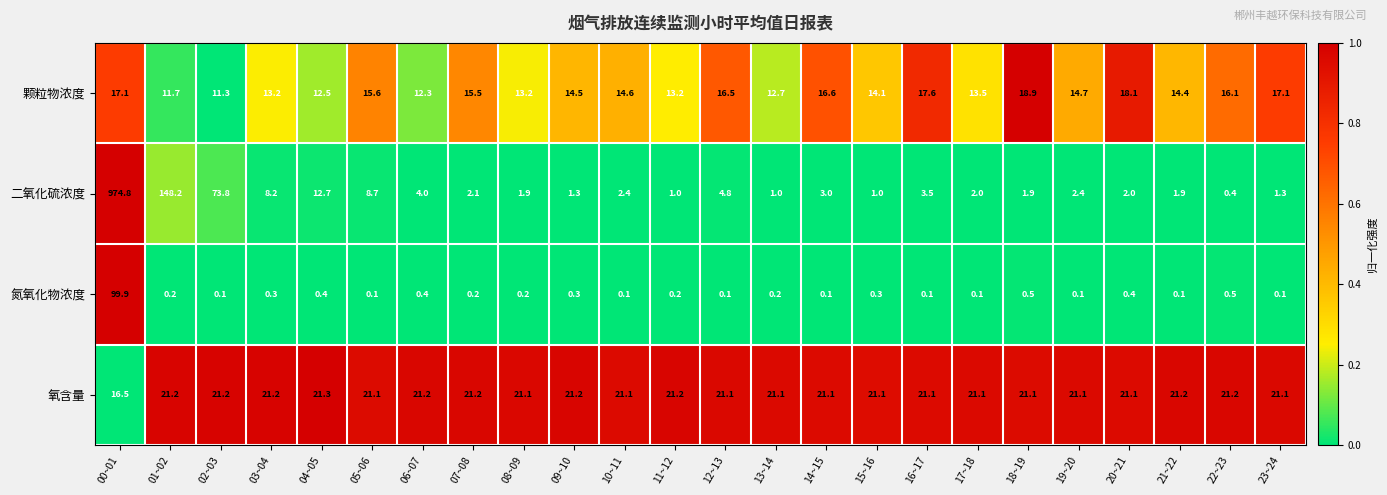

What is the spread (max minus min) of values at 07~08?

21.0